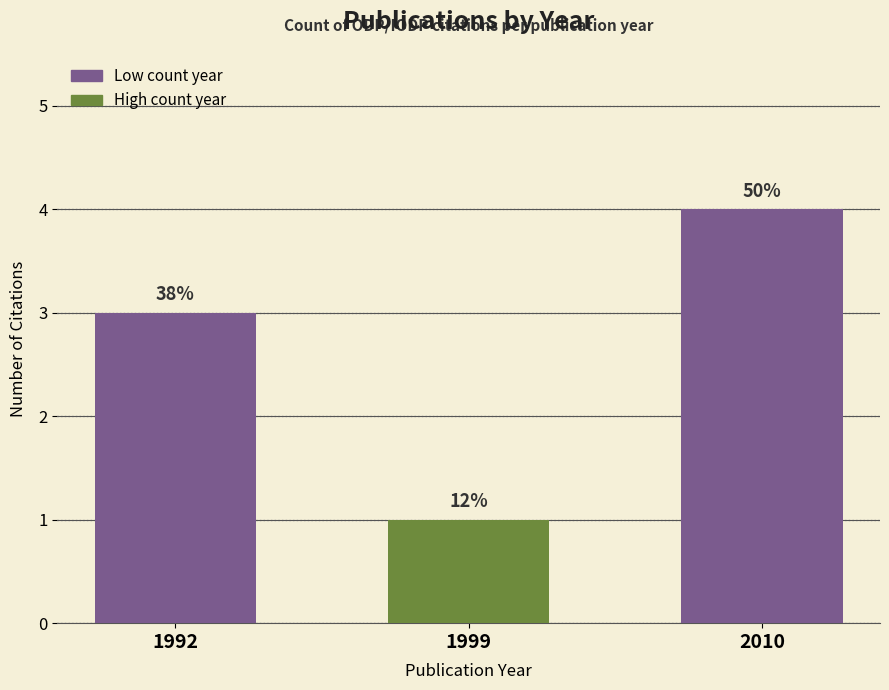

Are the bars horizontal?

No